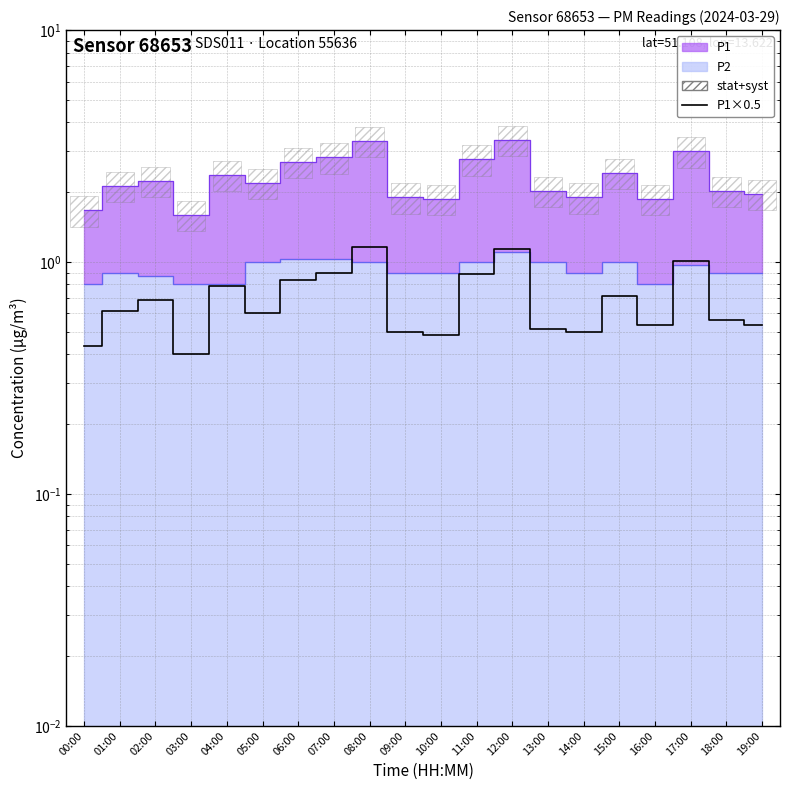

At which category does the chart reach its minimum across all series?

03:00